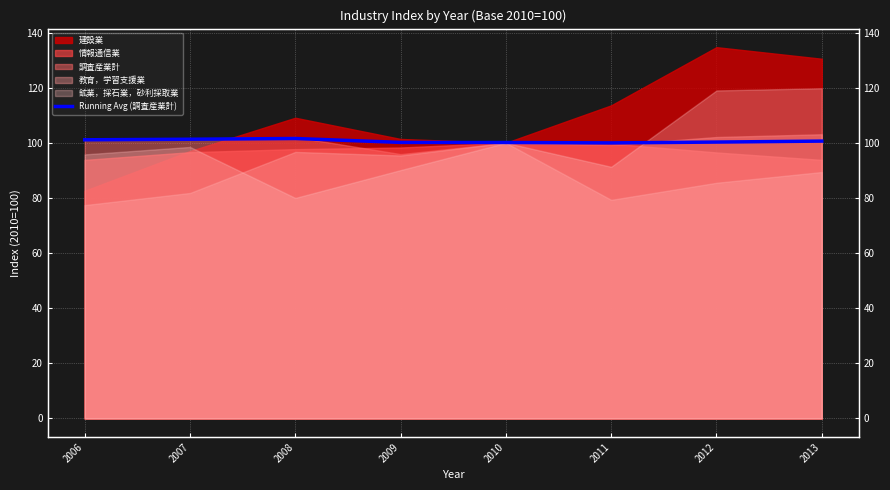

What is the ratio of the value at 2010 to the value at 2007?

1.0